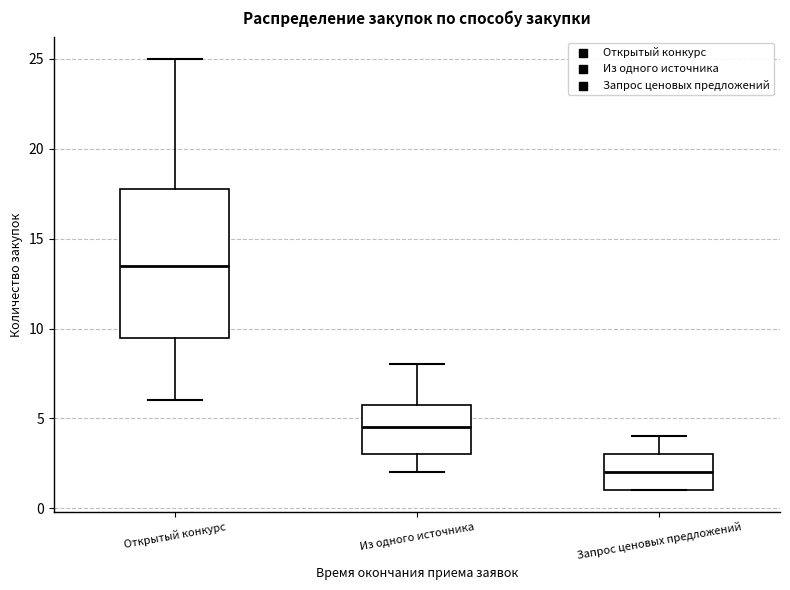

Reading left to right, read every box against the y-axis: the position of its median line, the range the box covers, and the ends of its whiskers. The values are not printed on the chart, so give them approximately, as read against the axis.

Открытый конкурс: median 13.5, box 9.5 to 18.0, whiskers 6.0 to 25.0
Из одного источника: median 4.5, box 3.0 to 6.0, whiskers 2.0 to 8.0
Запрос ценовых предложений: median 2.0, box 1.0 to 3.0, whiskers 1.0 to 4.0